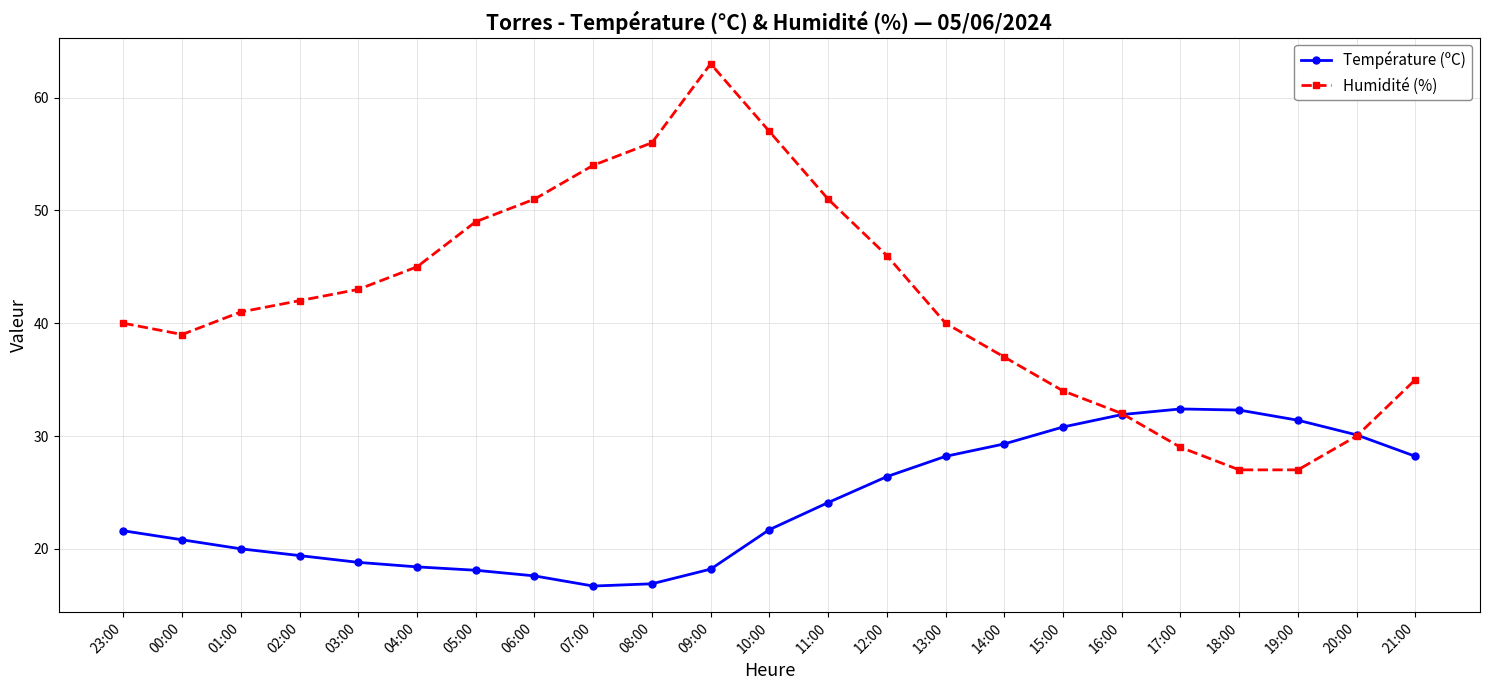

What is the maximum value shown in the chart?

63.0